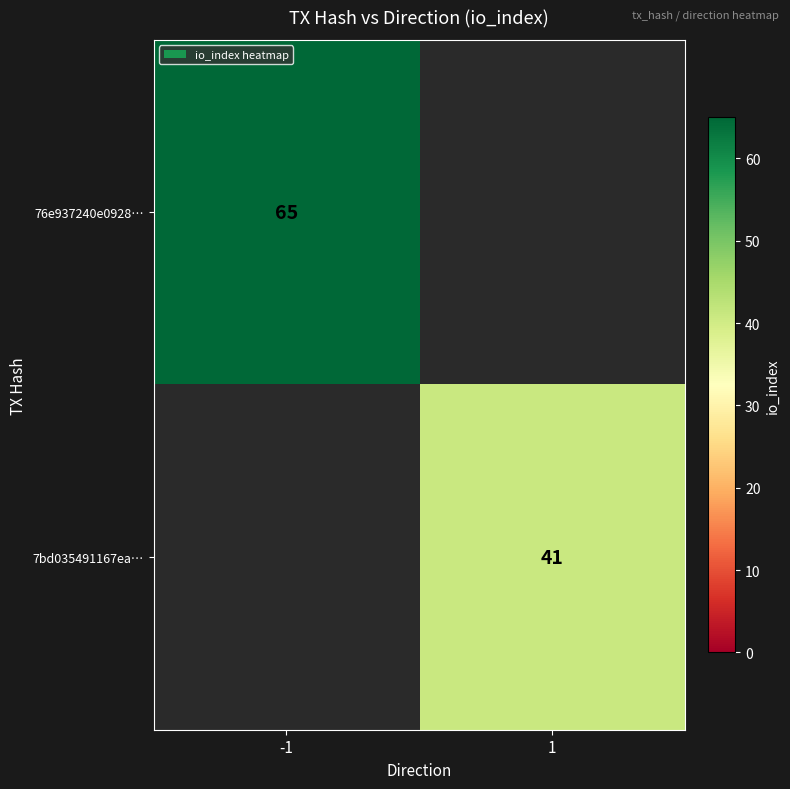

The 7bd035491167ea… series shows 41 at 1. True or false?

True